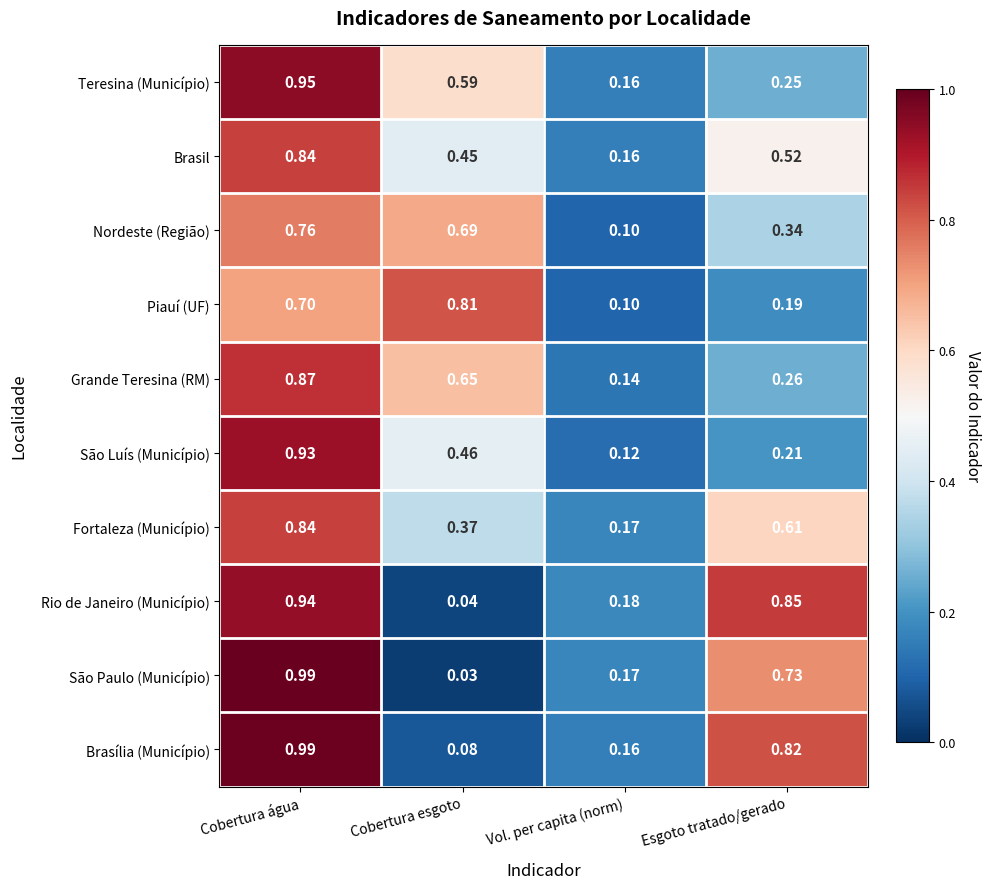

At which category is the sum across all series the highest?

Cobertura água